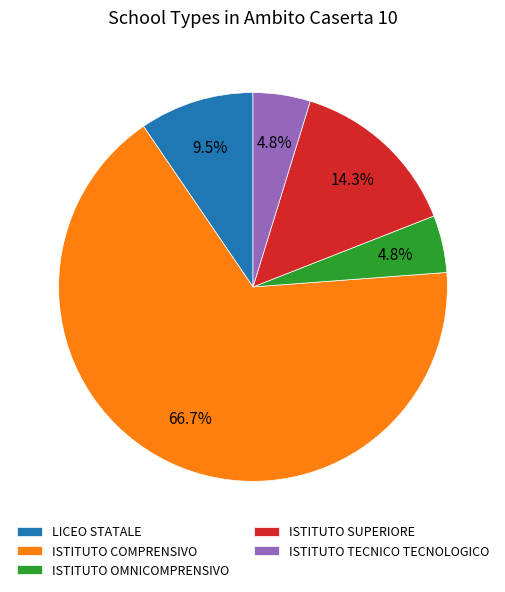

What is the largest slice in the pie chart?

ISTITUTO COMPRENSIVO